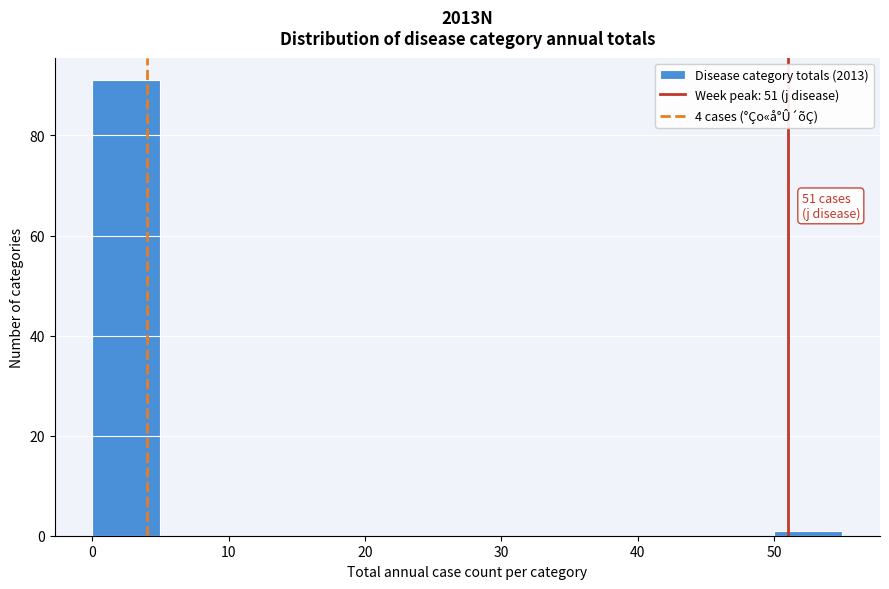

Over which range of the x-axis is the bar tallest?

0 to 5